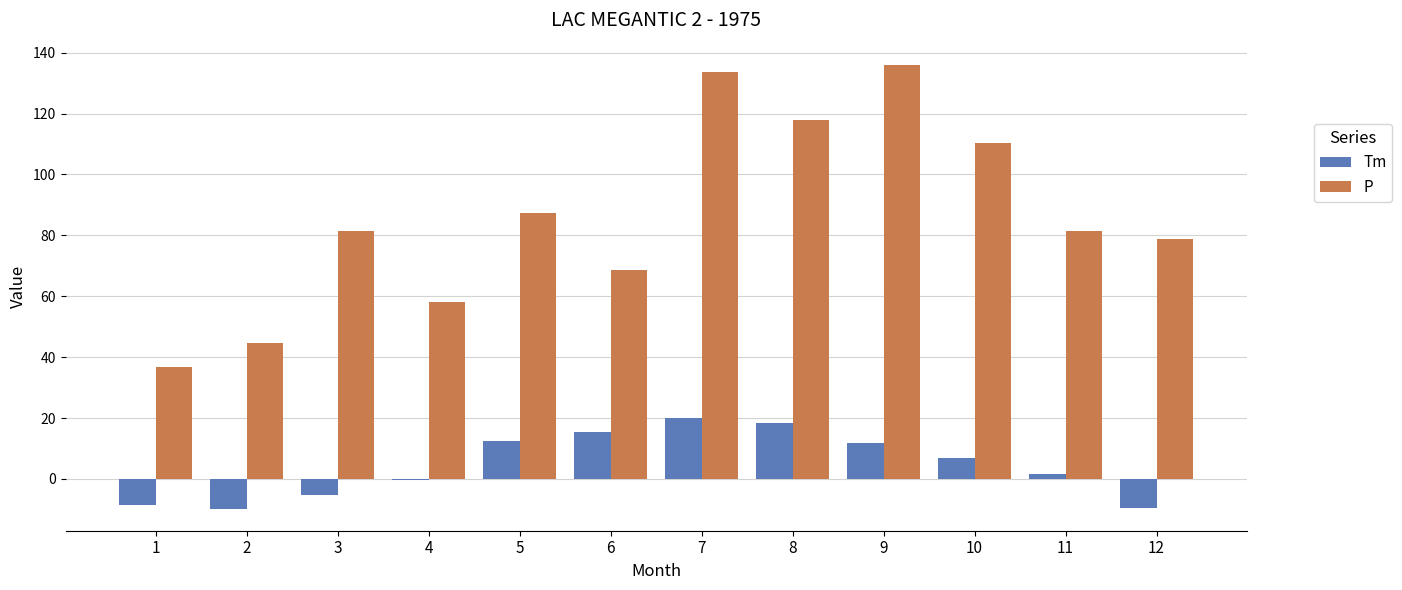

Where is P nearest to the value 86?

5